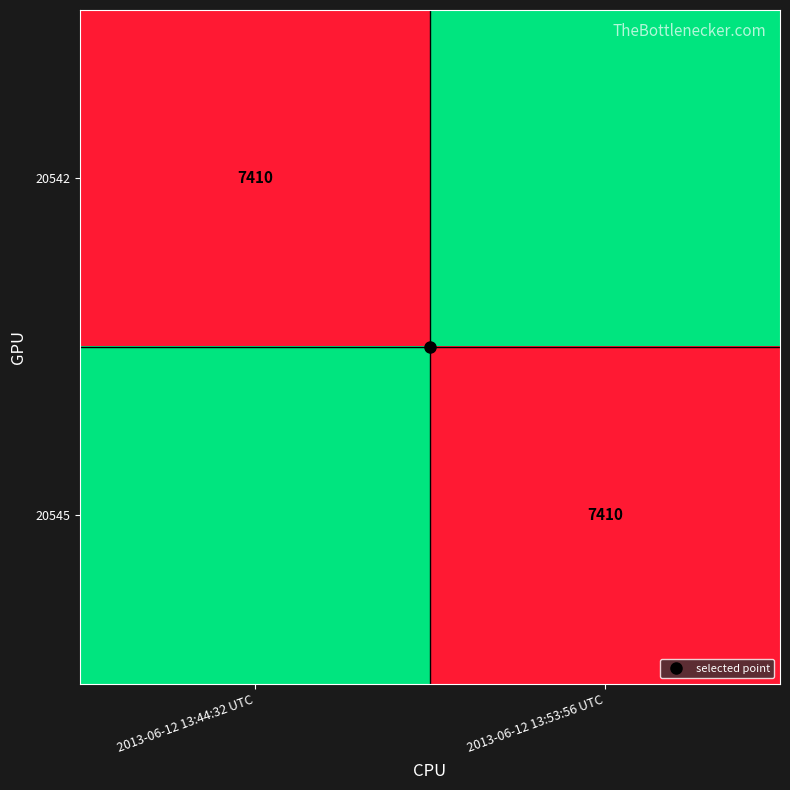

At which category is the sum across all series the highest?

2013-06-12 13:44:32 UTC